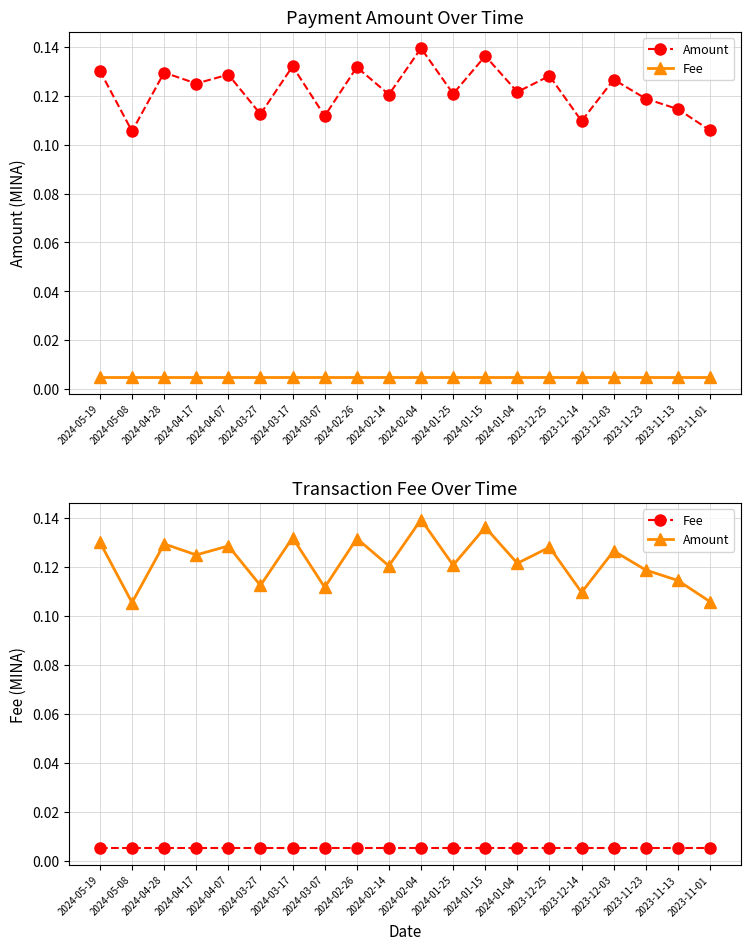

Between 2023-12-14 and 2024-04-28, which is larger?

2024-04-28